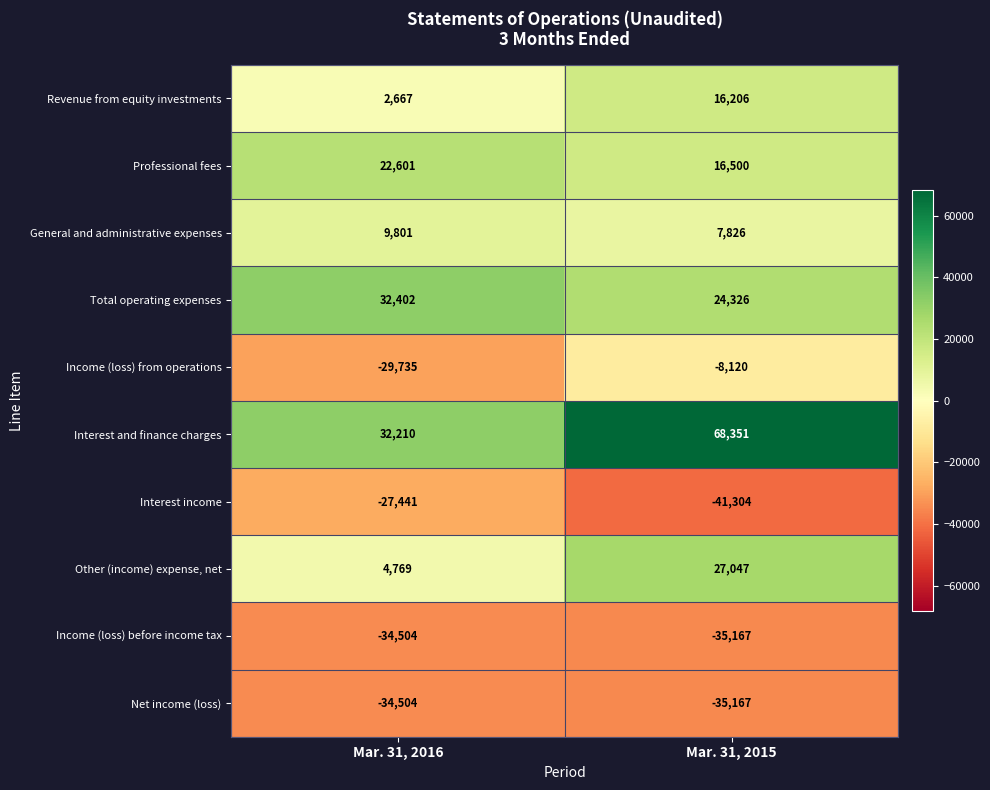

Which label corresponds to the smallest value in the chart?

Mar. 31, 2015